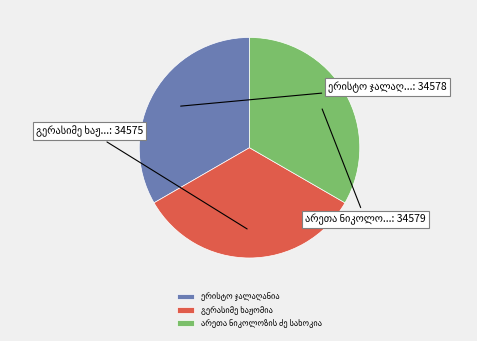

Does any single category account for the majority?

No